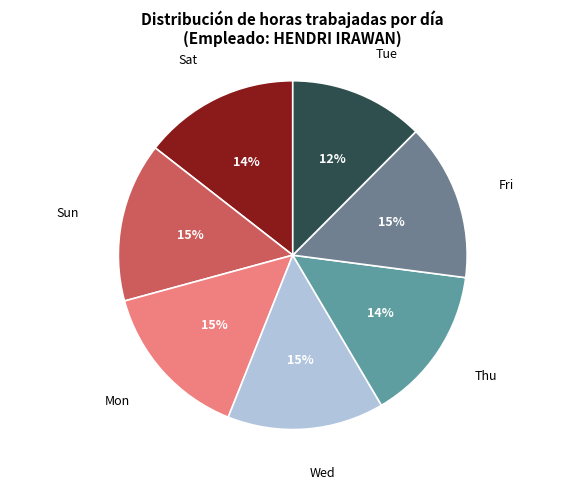

How many slices are in this pie chart?

7